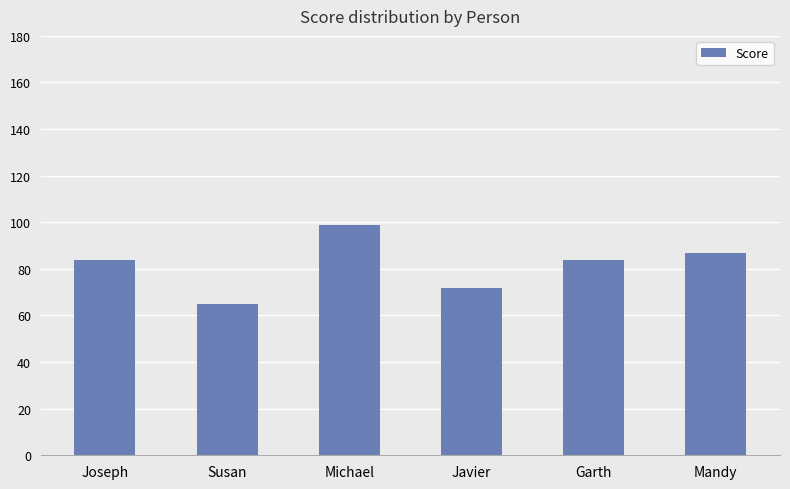

Between Susan and Garth, which is larger?

Garth